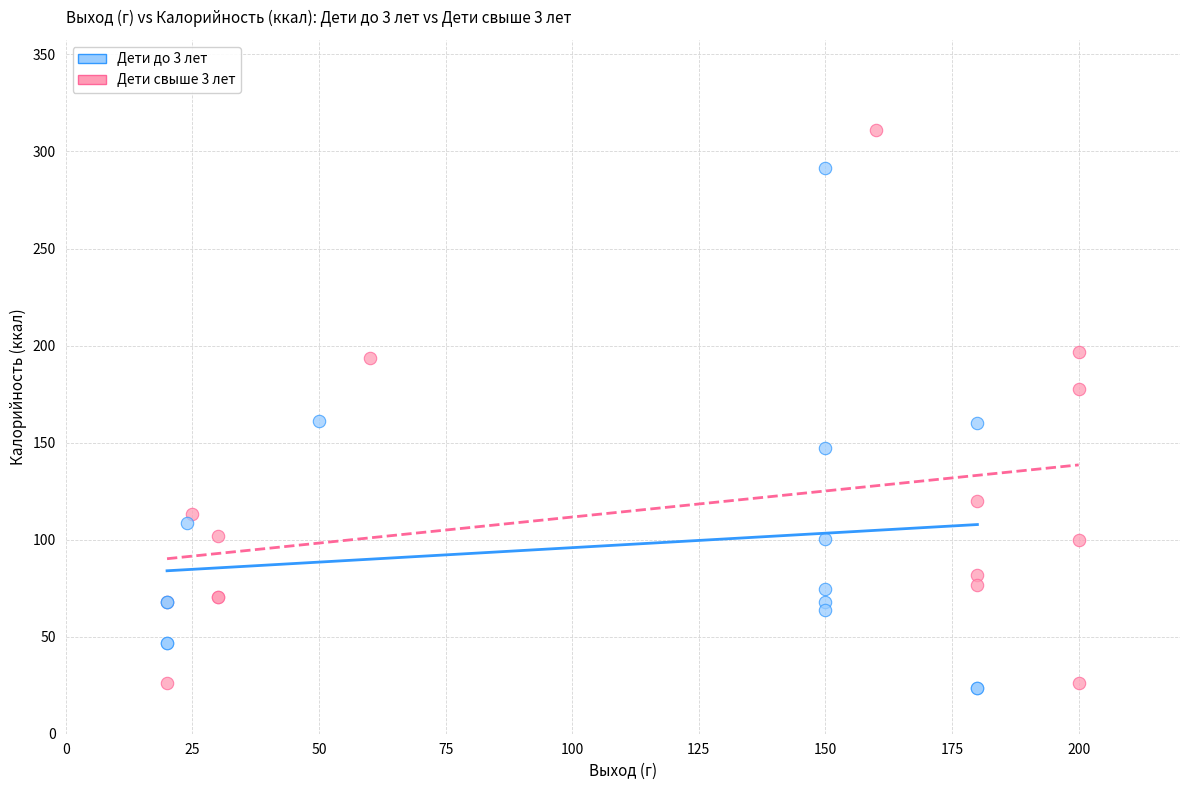

Which series has the largest Y range (max minus min)?

Дети свыше 3 лет